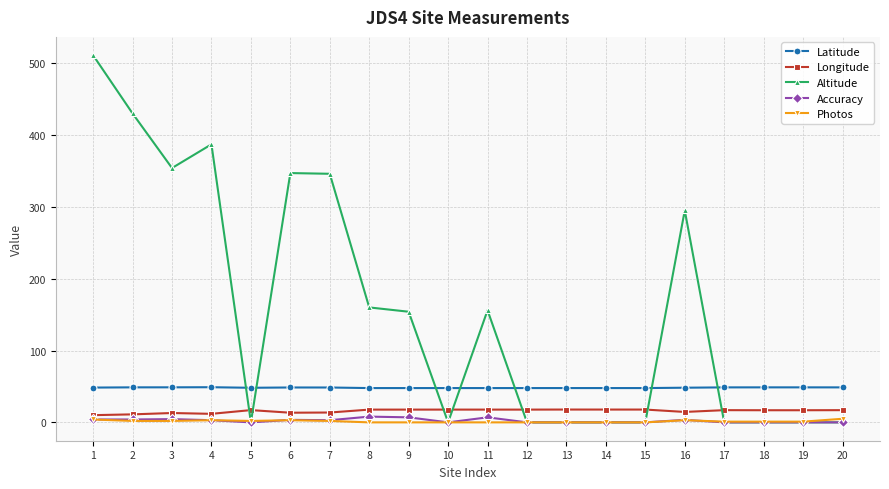

Between 6 and 17, which series saw the biggest shift?

Altitude